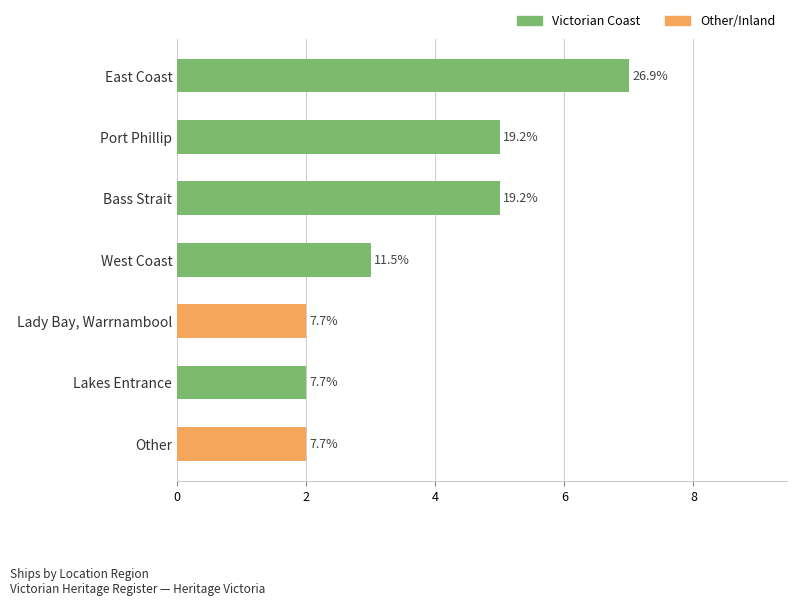

How many bars are there in total?

7